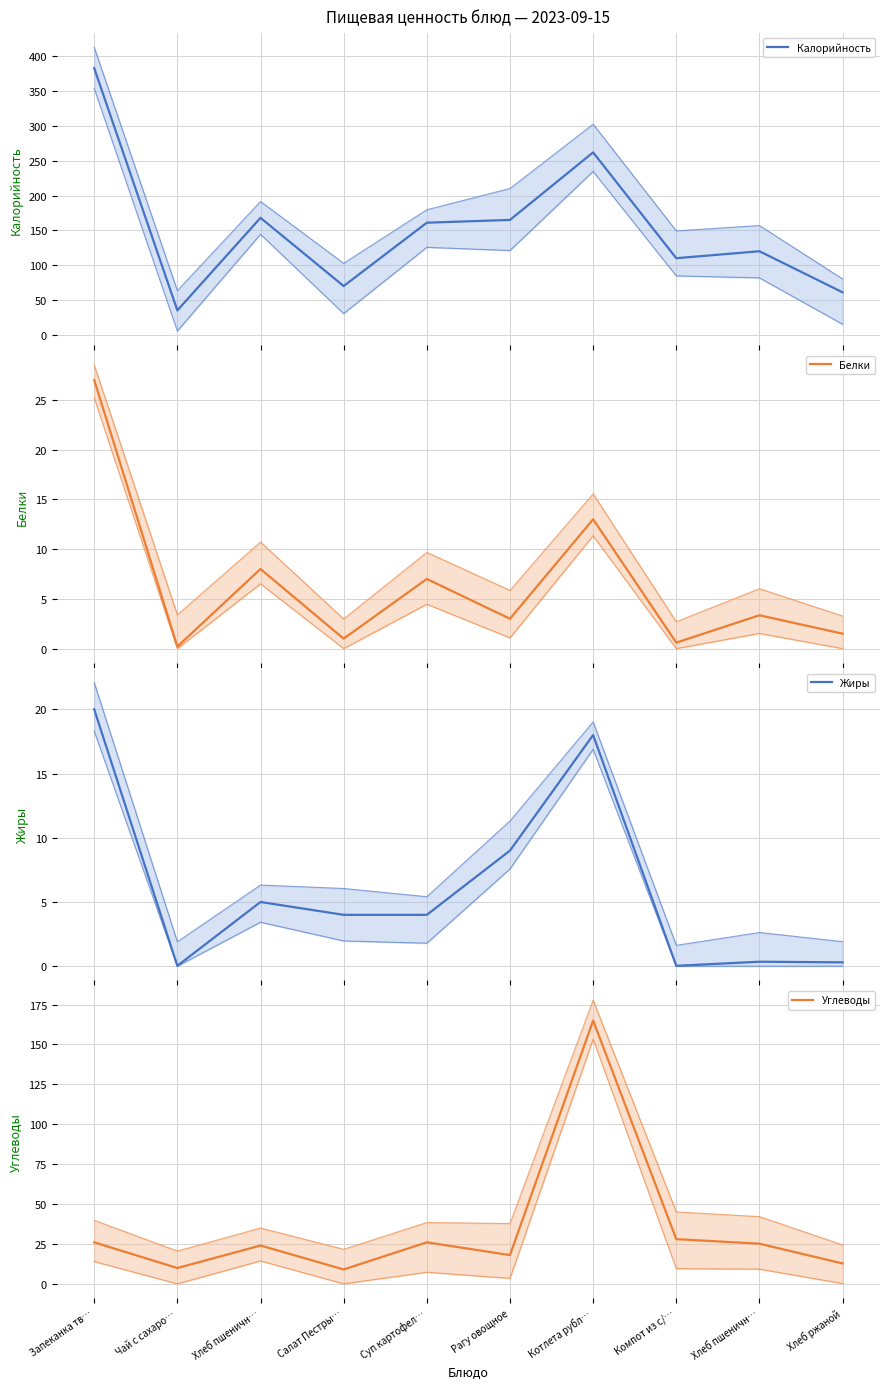

What is the difference between the maximum and second lowest values in the Углеводы series?

155.1